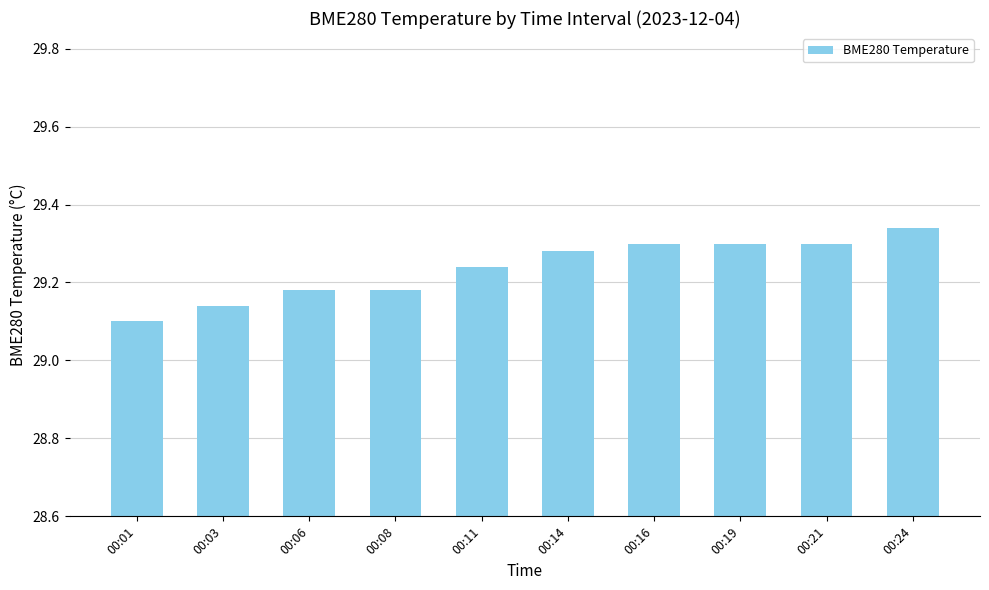

Count the values in the range 29 to 30.

10